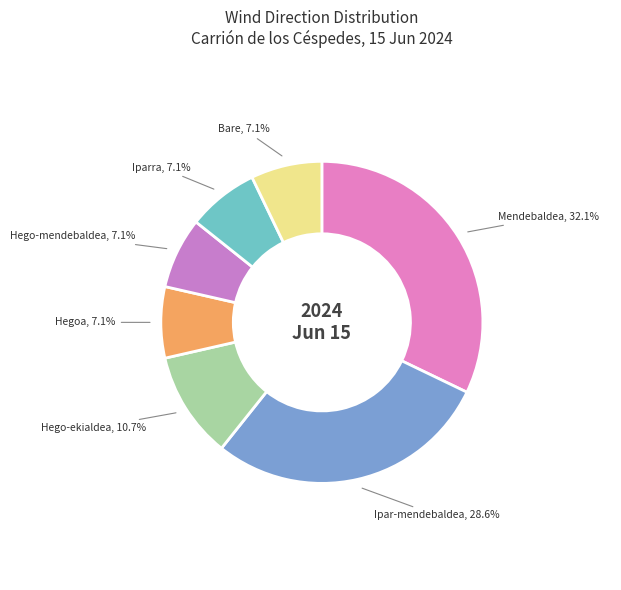

What is the ratio of the value at Mendebaldea to the value at Hego-mendebaldea?

4.5